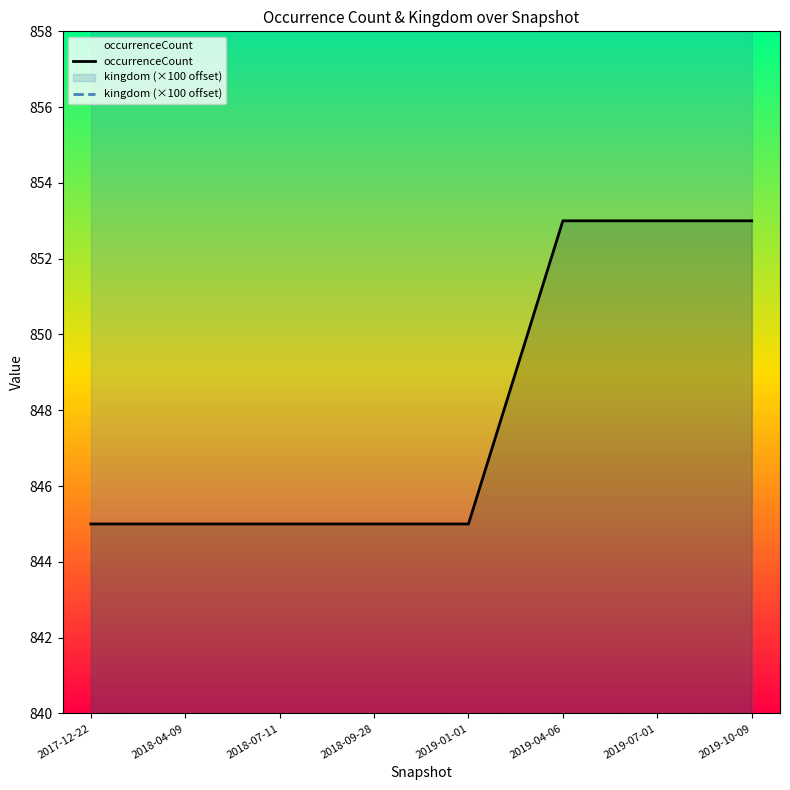

List the series in order of their overall mean, highest first.

kingdom (×100 offset), occurrenceCount